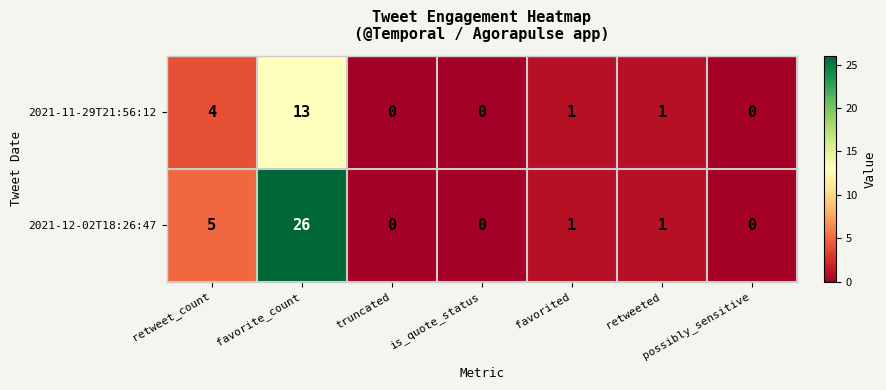

At which label does 2021-12-02T18:26:47 reach its peak?

favorite_count